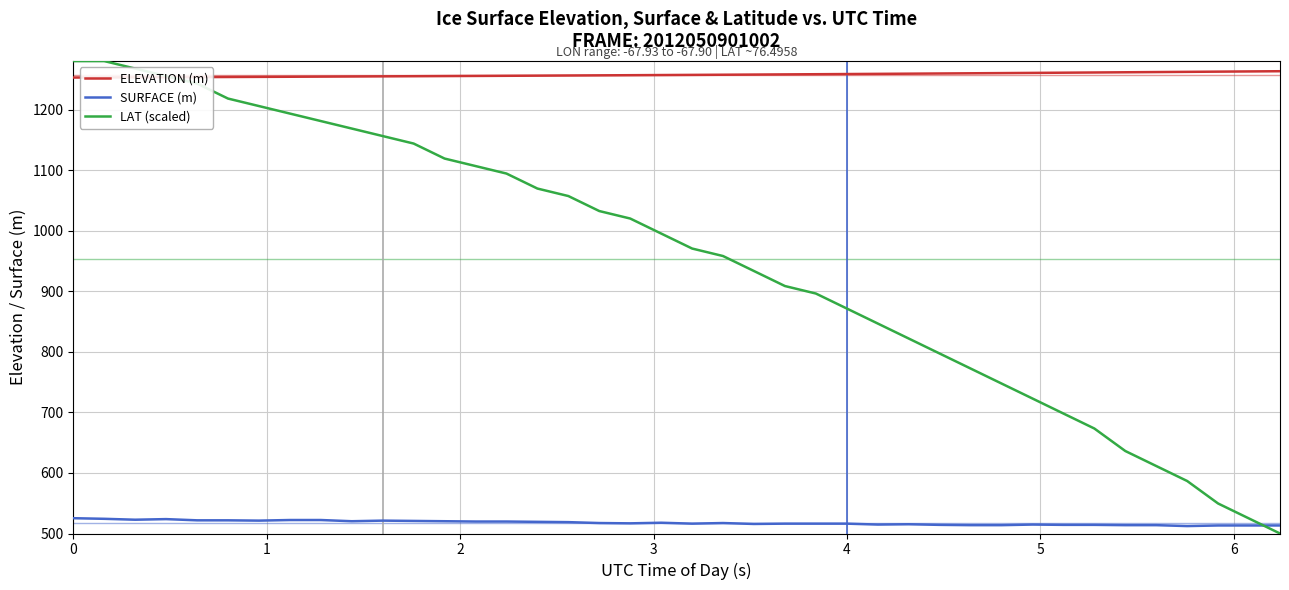

After their last crossing, which series has the higher values: LAT (scaled) or ELEVATION (m)?

ELEVATION (m)